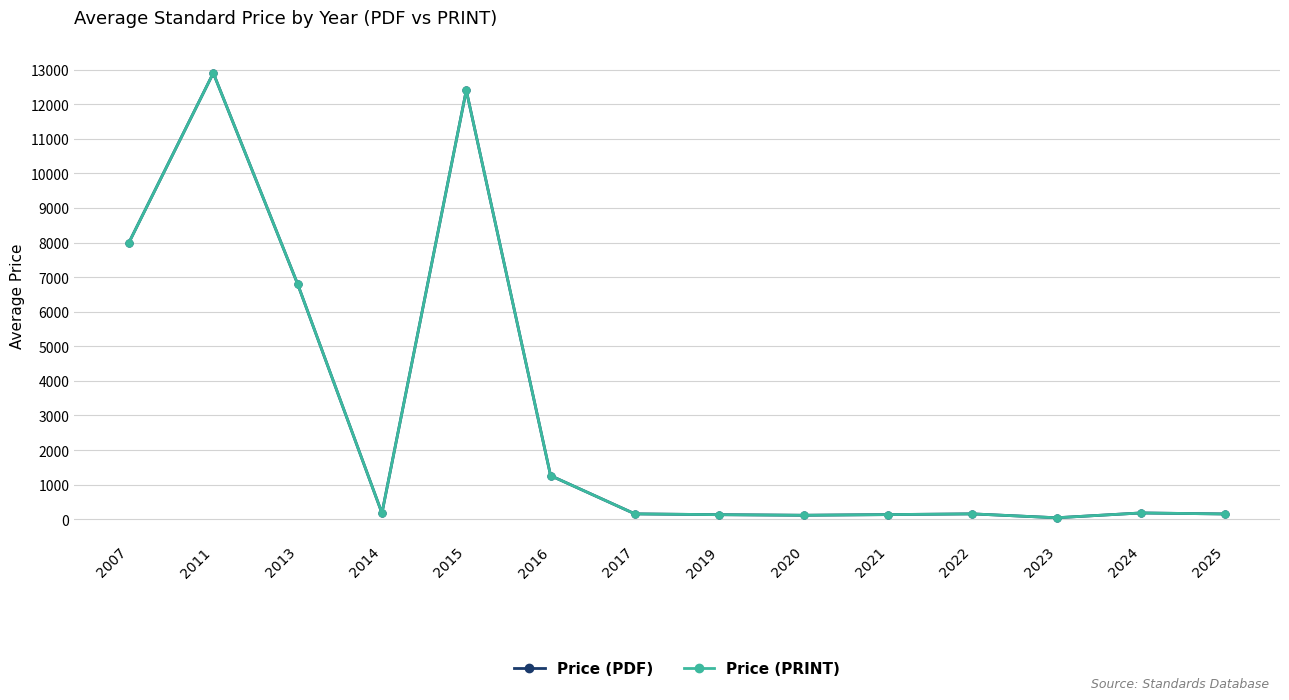

Is this an area chart (filled region under the line)?

No